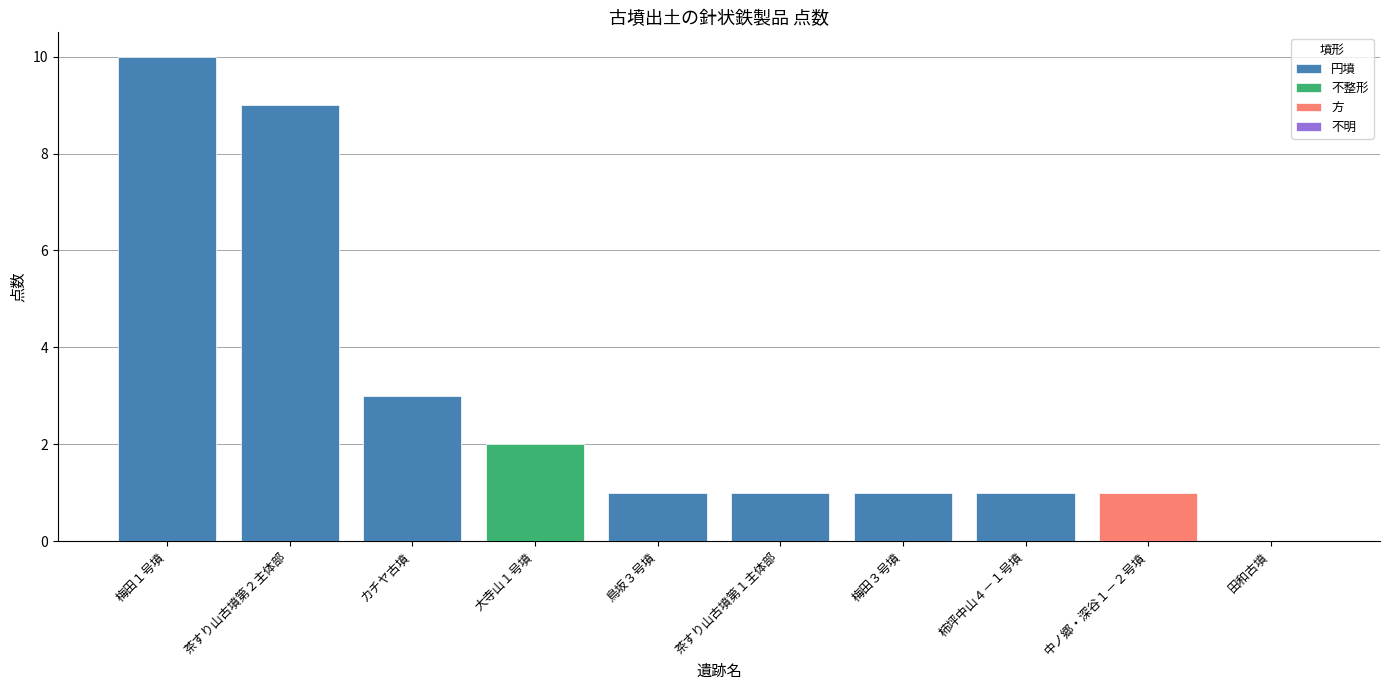

What is the label of the 9th bar from the right?

茶すり山古墳第２主体部